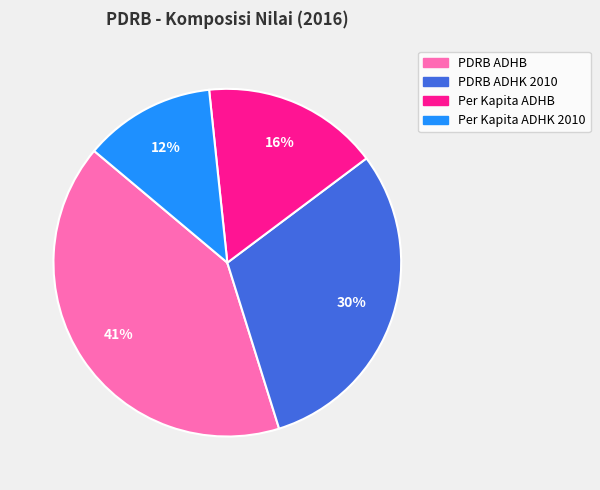

How many segments does this pie chart have?

4